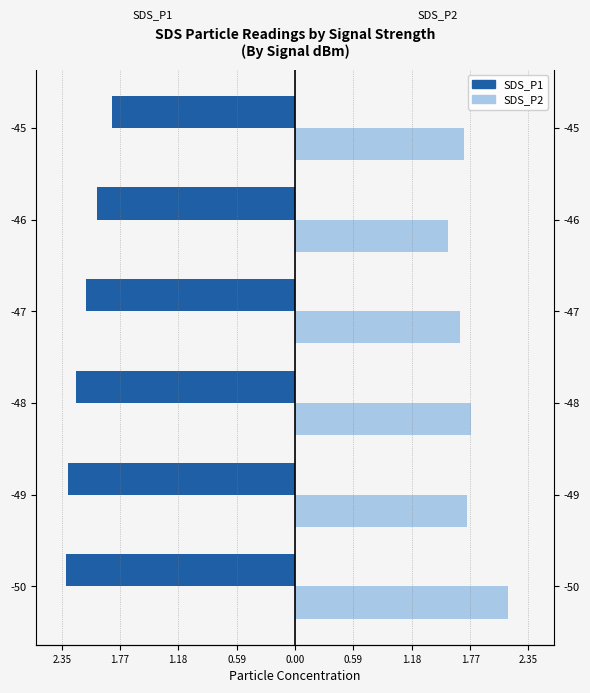

At how many categories does at least one series exceed 0?

6